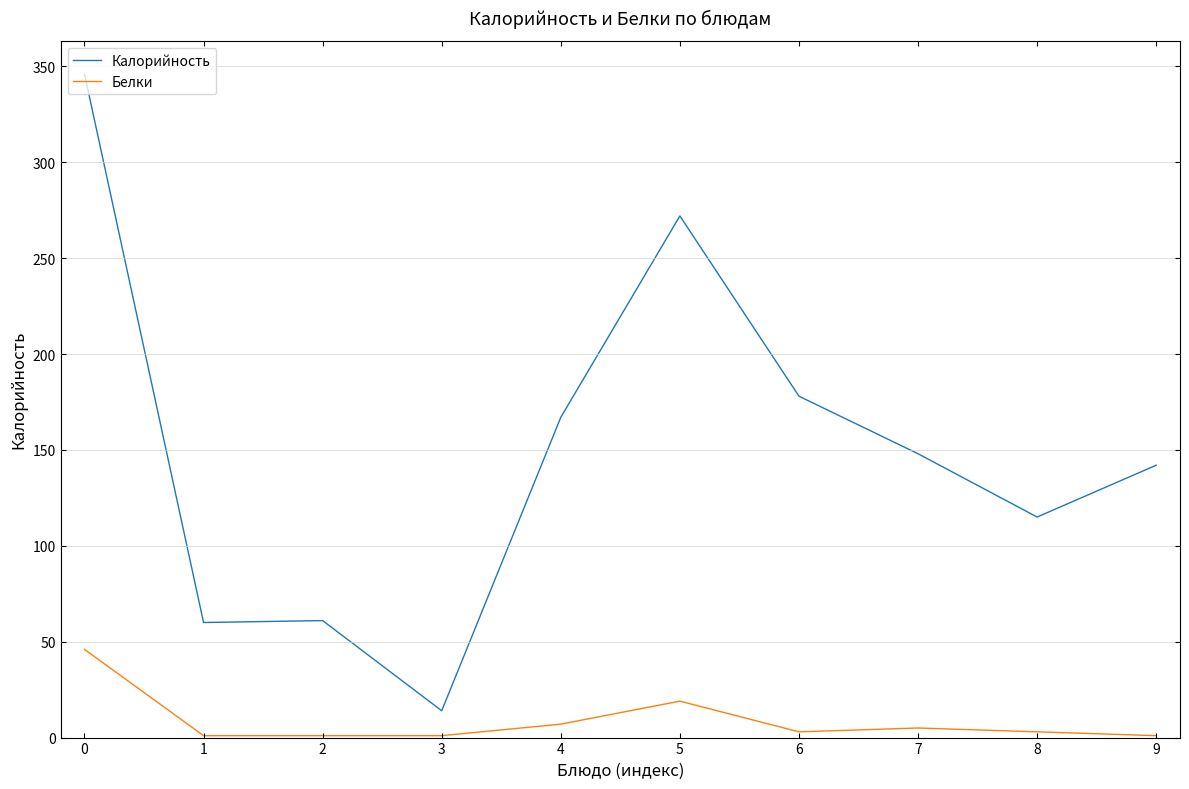

Does the chart have visible grid lines?

Yes